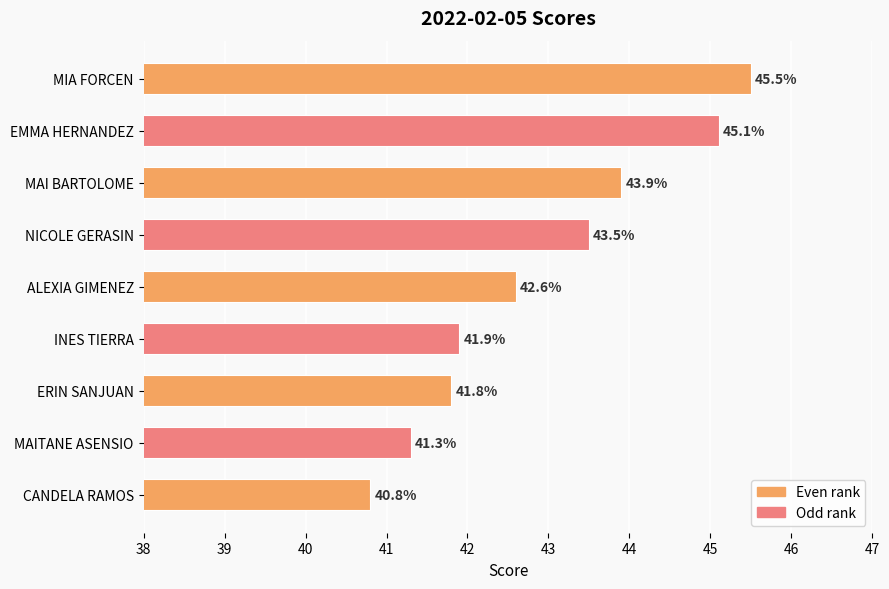

How many series are shown in this chart?

1